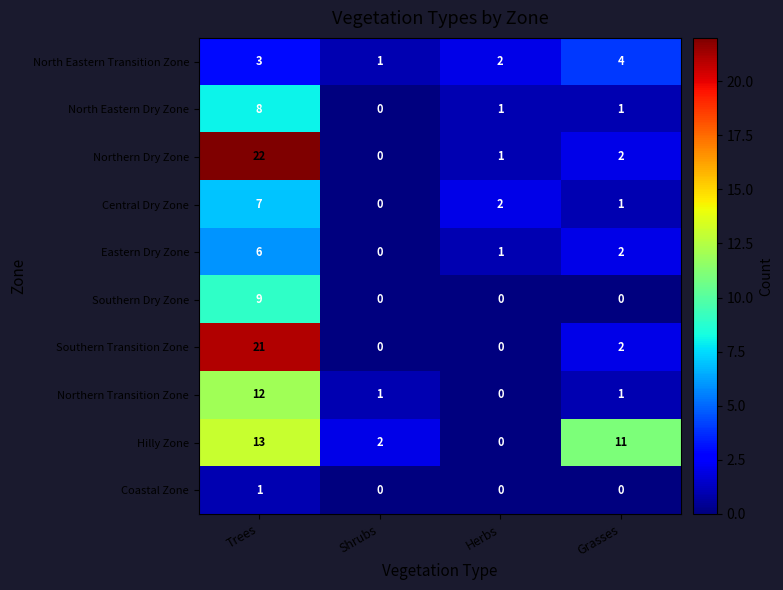

Which series has the widest spread of values?

Northern Dry Zone